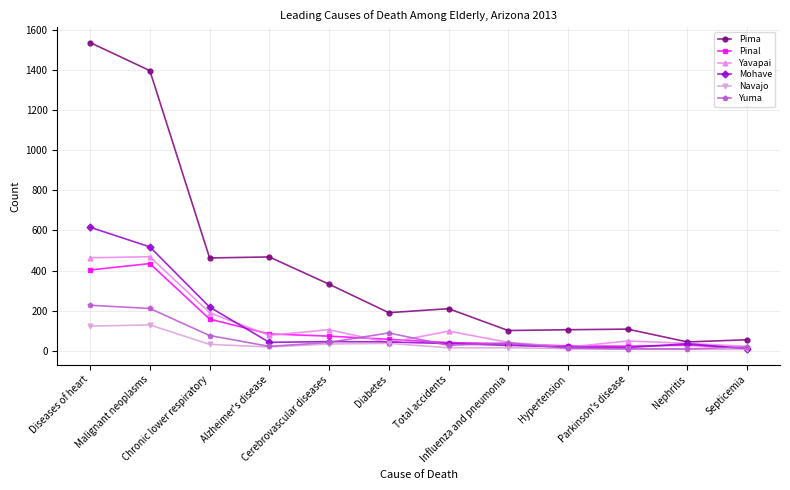

True or false: Pima and Navajo intersect in this chart.

False